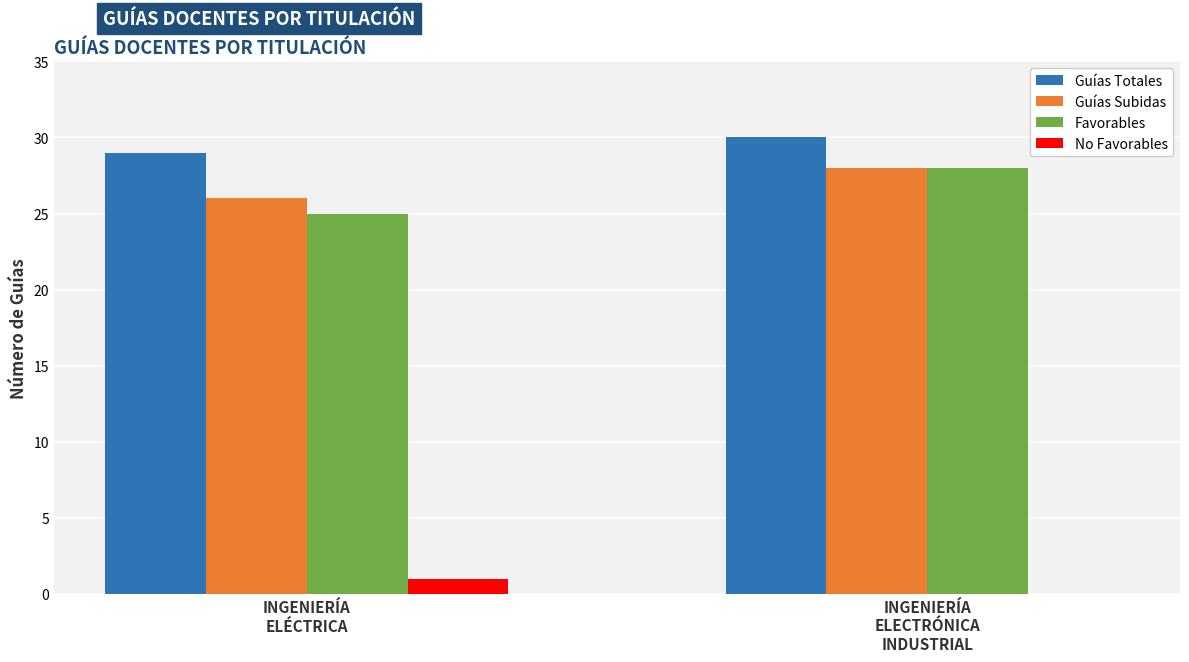

What is the maximum value shown in the chart?

30